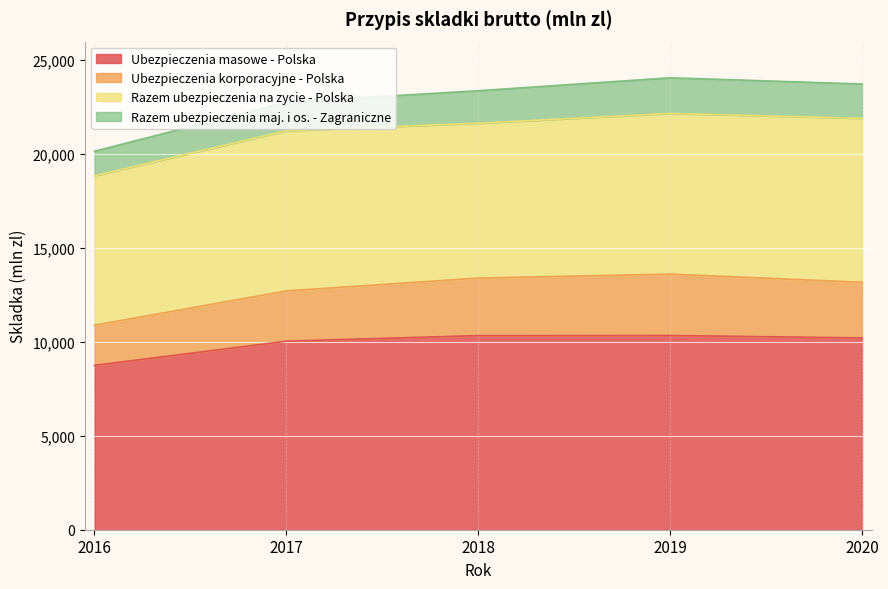

Reading left to right, extract all data points from this chart.

Ubezpieczenia masowe - Polska: 2016=8742	2017=10029	2018=10325	2019=10332	2020=10200
Ubezpieczenia korporacyjne - Polska: 2016=2136	2017=2673	2018=3059	2019=3264	2020=2962
Razem ubezpieczenia na zycie - Polska: 2016=7949	2017=8519	2018=8237	2019=8546	2020=8719
Razem ubezpieczenia maj. i os. - Zagraniczne: 2016=1305	2017=1527	2018=1729	2019=1897	2020=1827